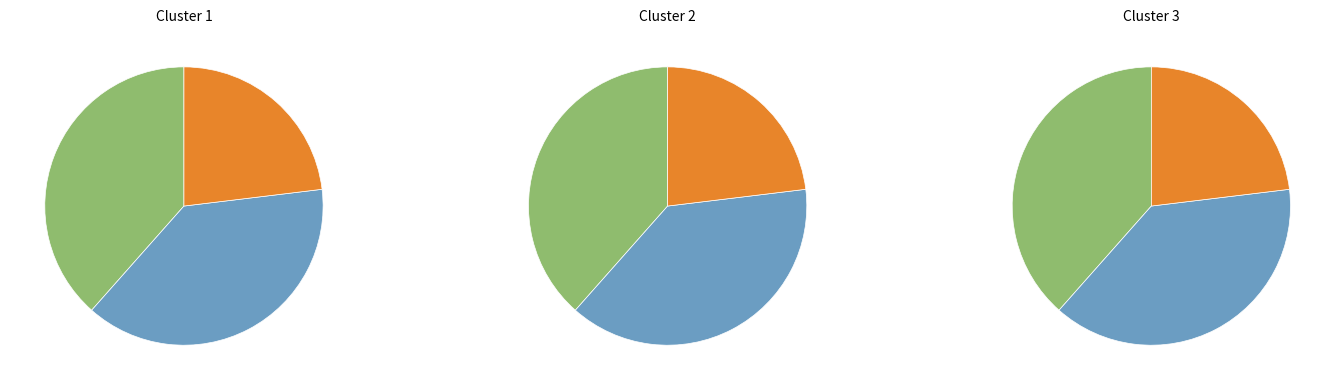

To the nearest percent, what is the difference between the largest and smallest slice percentages?

15%